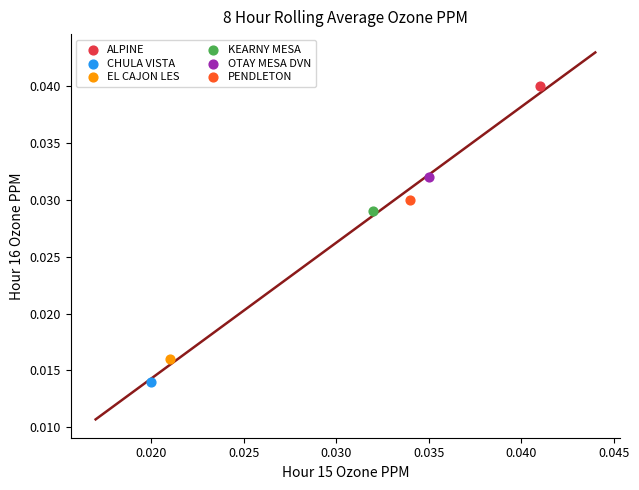

Which series reaches the maximum Y coordinate?

ALPINE